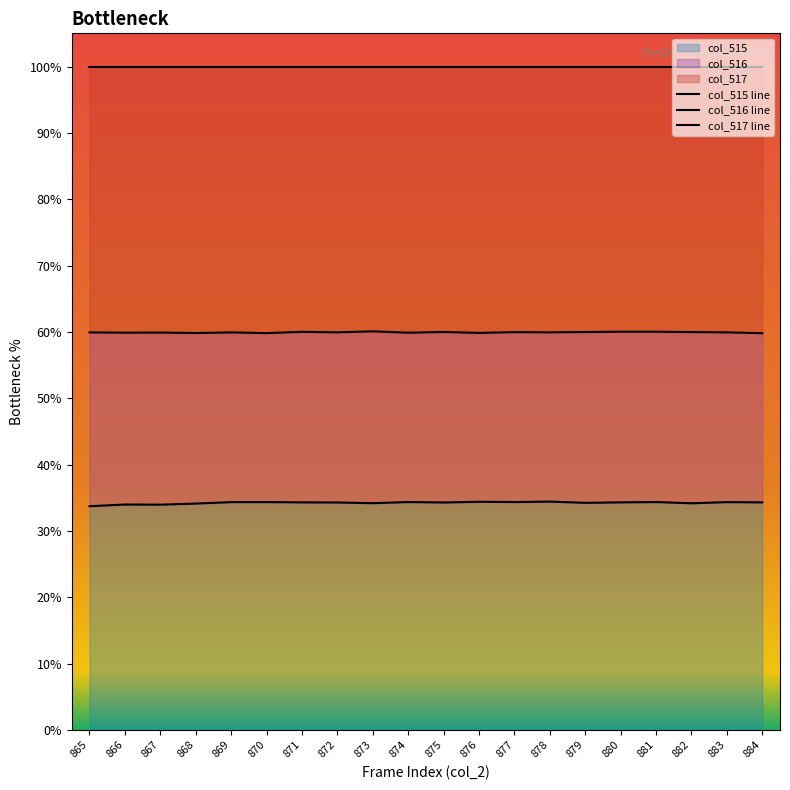

At how many categories does at least one series exceed 69?

20